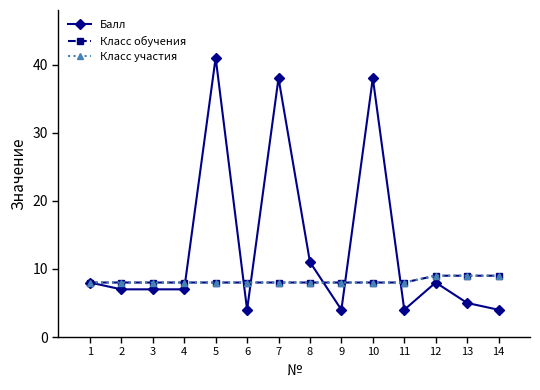

What is the approximate value of Класс участия at 14?

9